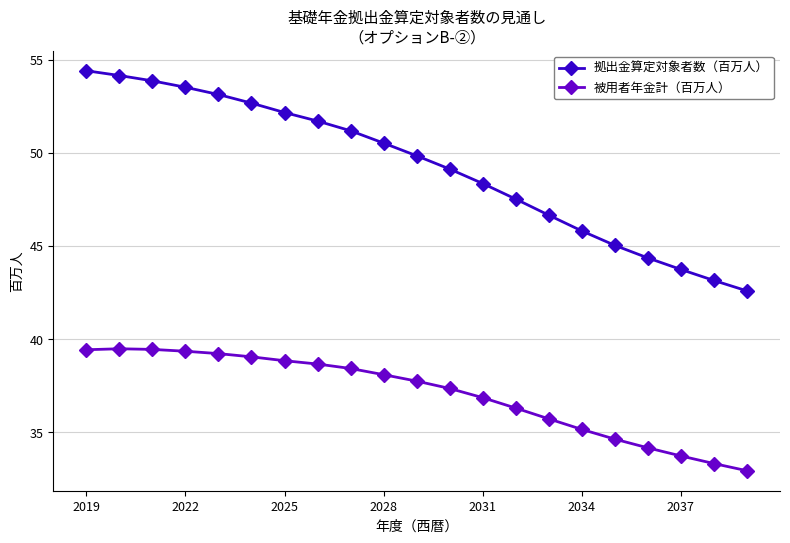

What is the difference between the second highest and second lowest values in the 被用者年金計（百万人） series?

6.1